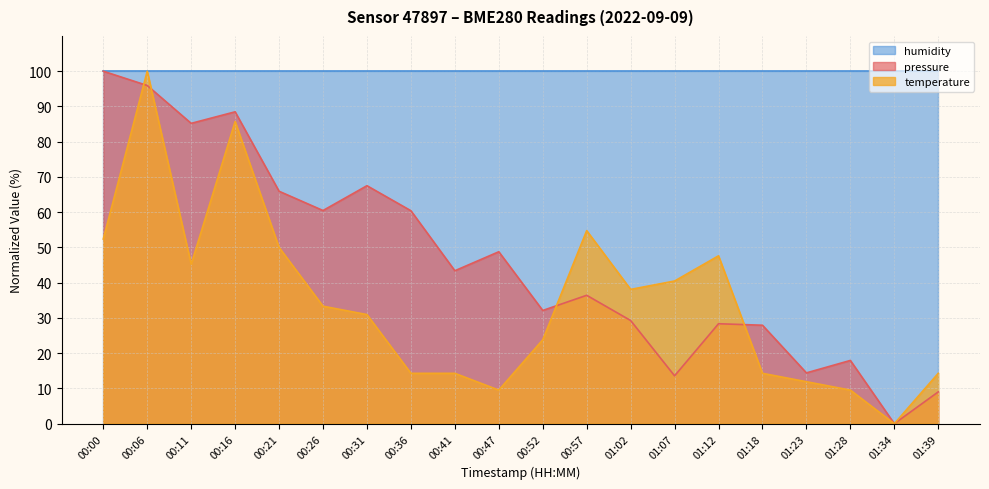

Is it true that temperature equals 23.8 at 00:52?

True